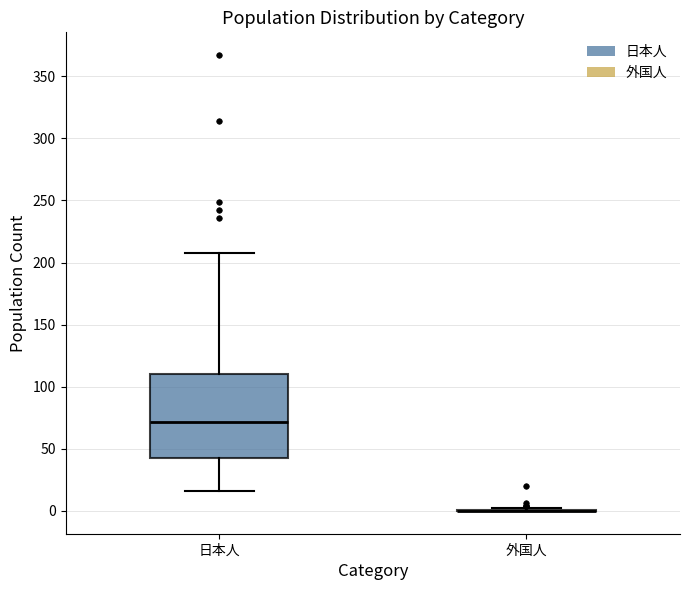

Comparing the boxes themselves (not the whiskers), which one is the tallest?

日本人